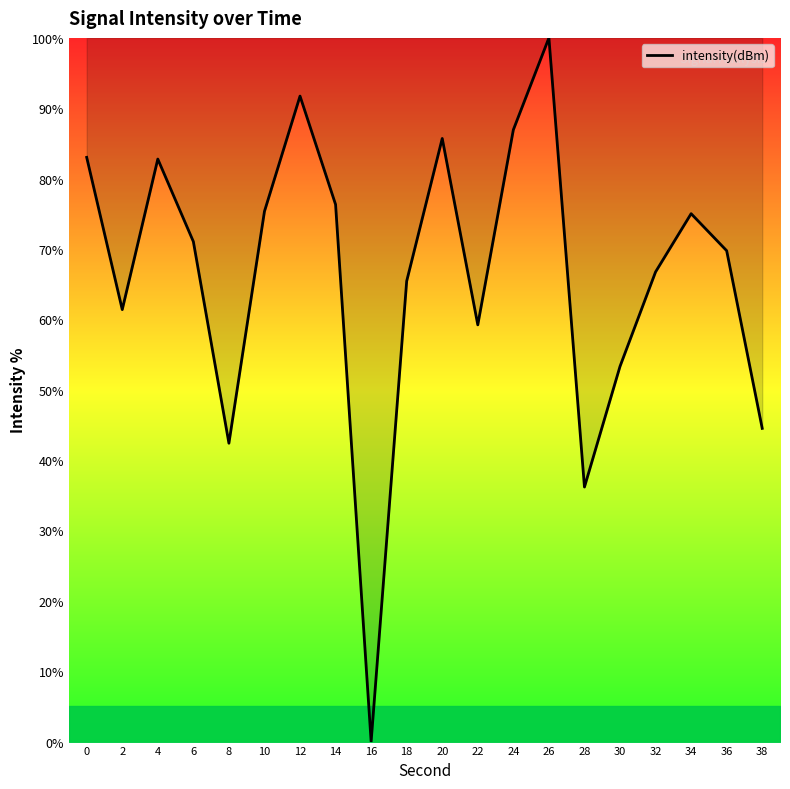

How many lines are shown in the chart?

1